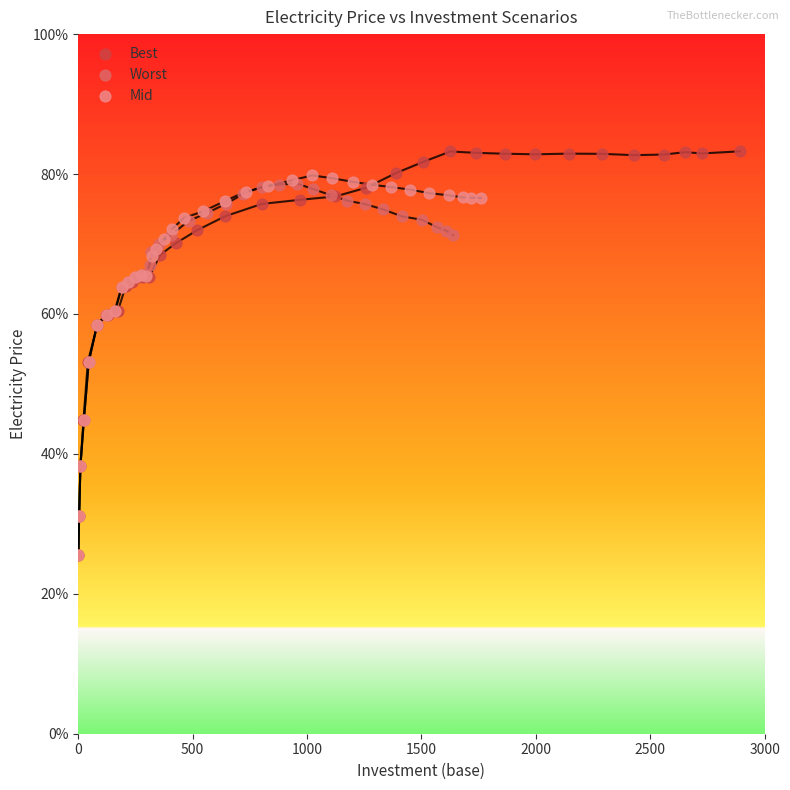

Which series has the largest Y range (max minus min)?

Best